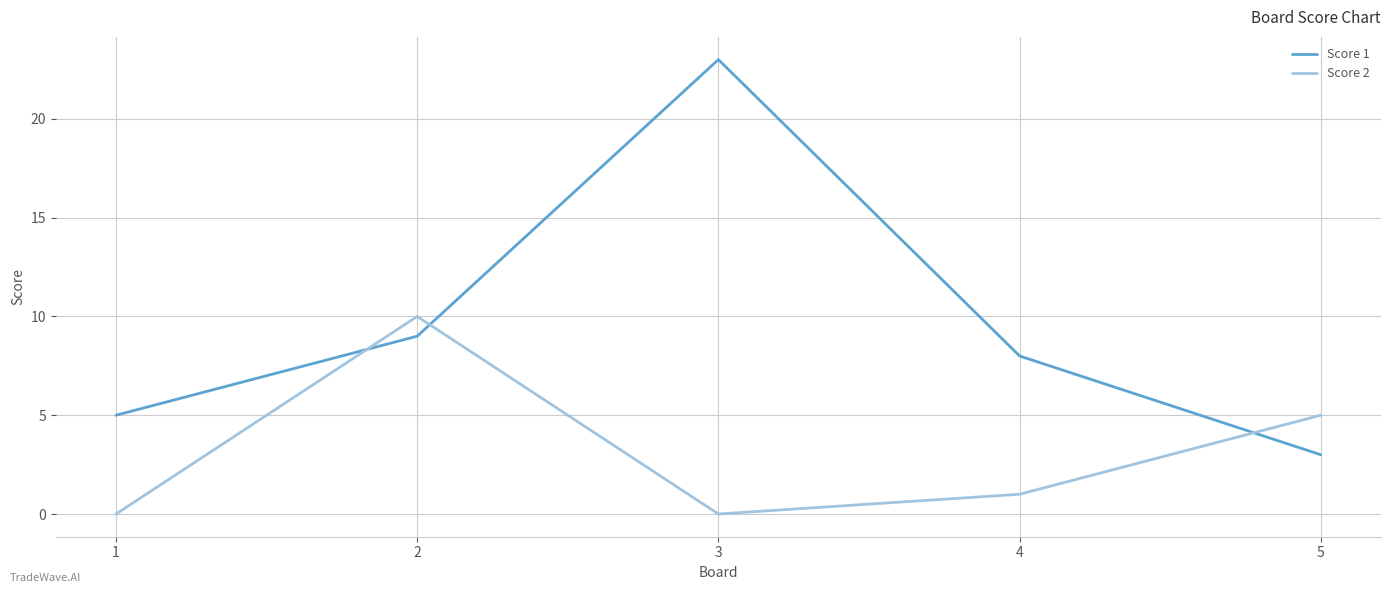

True or false: Score 1 has a value of 16 at 3.

False